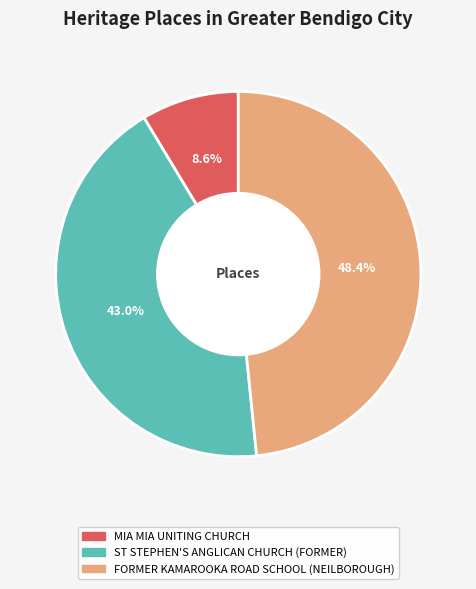

Between MIA MIA UNITING CHURCH and FORMER KAMAROOKA ROAD SCHOOL (NEILBOROUGH), which is larger?

FORMER KAMAROOKA ROAD SCHOOL (NEILBOROUGH)